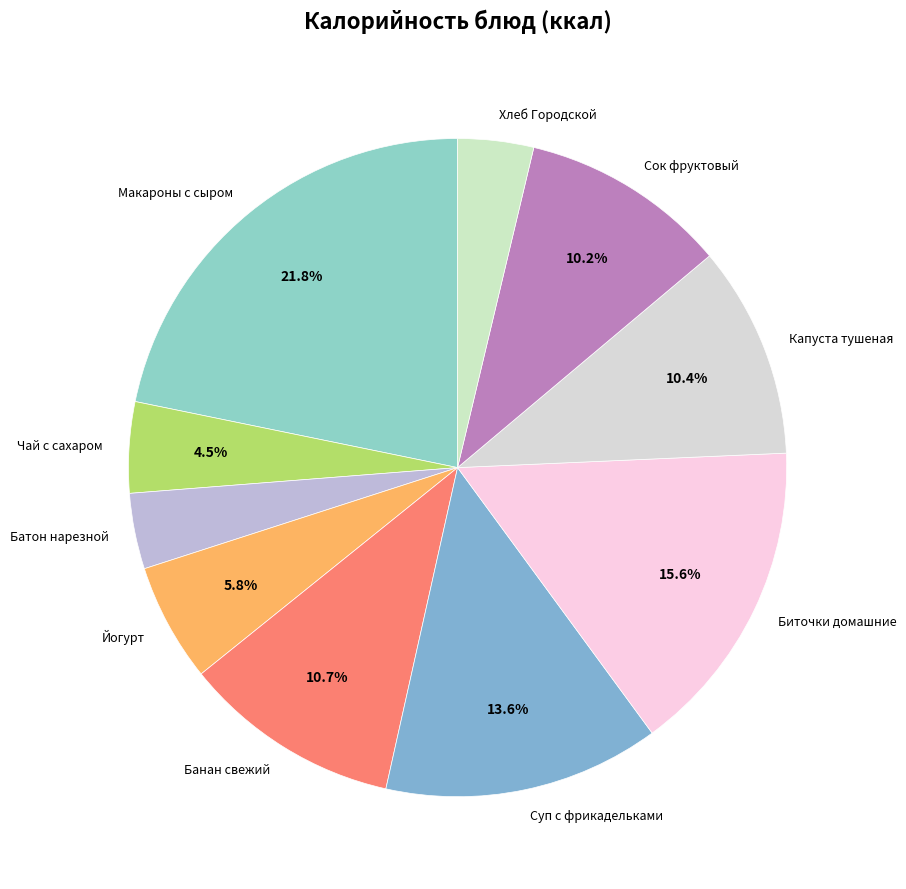

To the nearest percent, what is the difference between the Капуста тушеная and Йогурт slice percentages?

5%